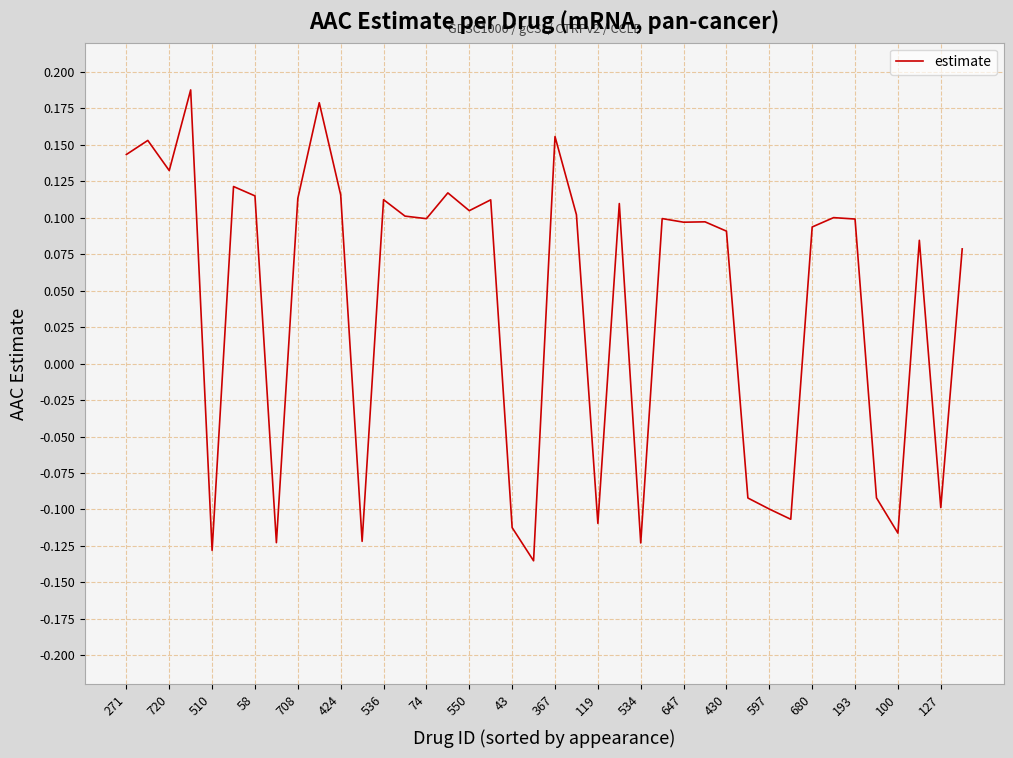

How many values are above zero?

27